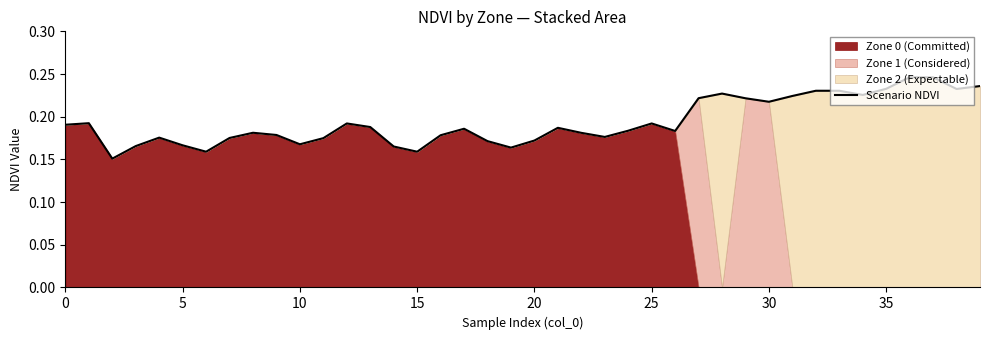

How many data points does each series have?

40